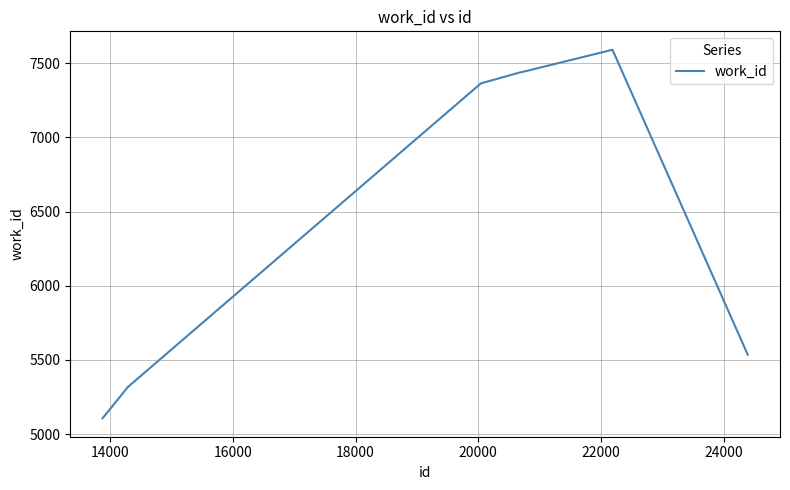

What is the difference between the second highest and minimum values?

2333